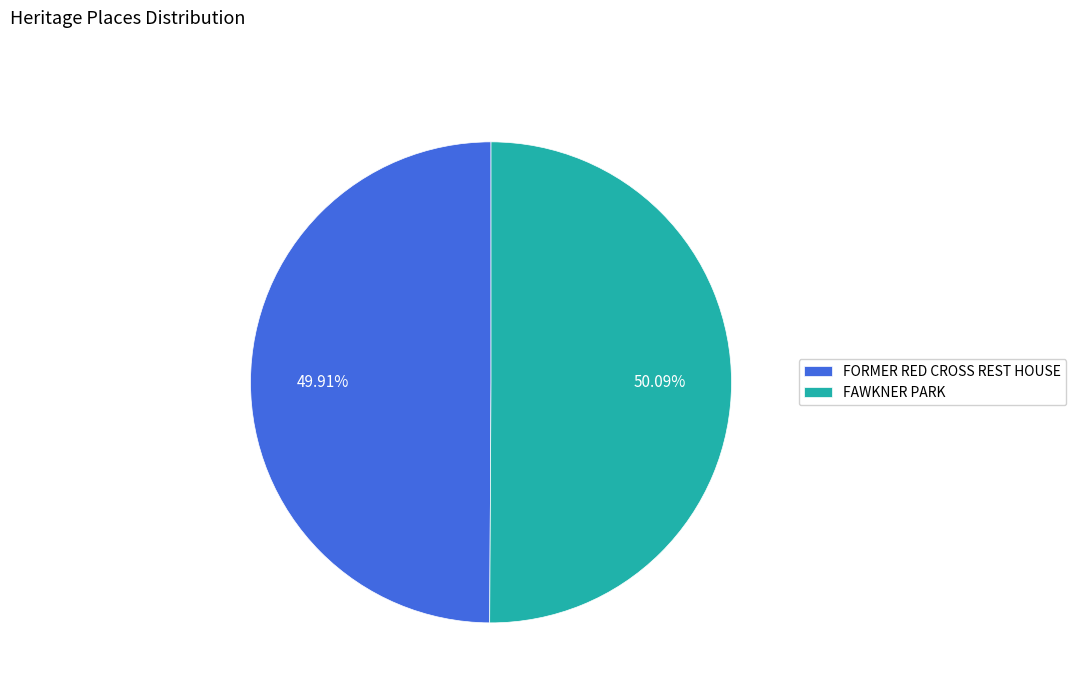

What percentage is the FAWKNER PARK slice, to the nearest percent?

50%